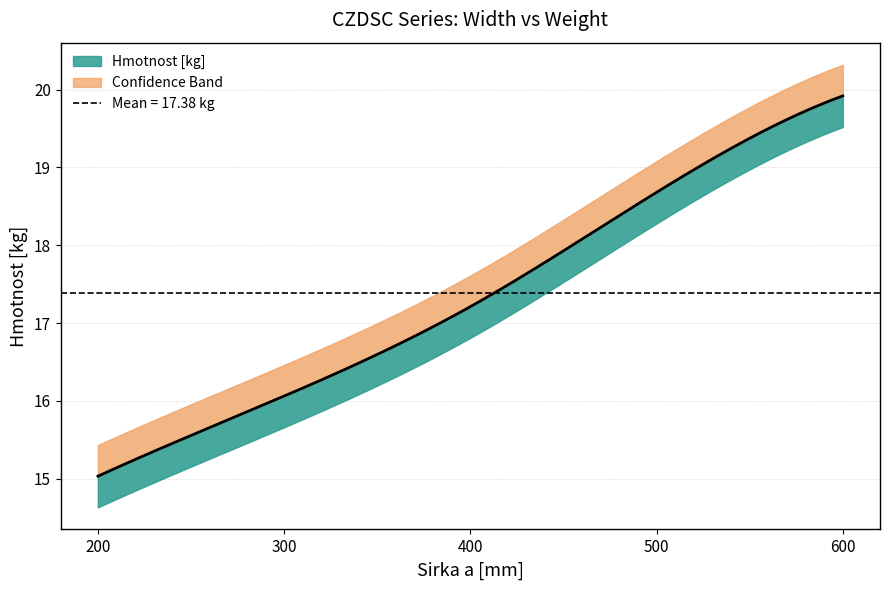

Reading right to left, what are all the values shown in this chart?

19.9	18.7	17.2	16.1	15.0